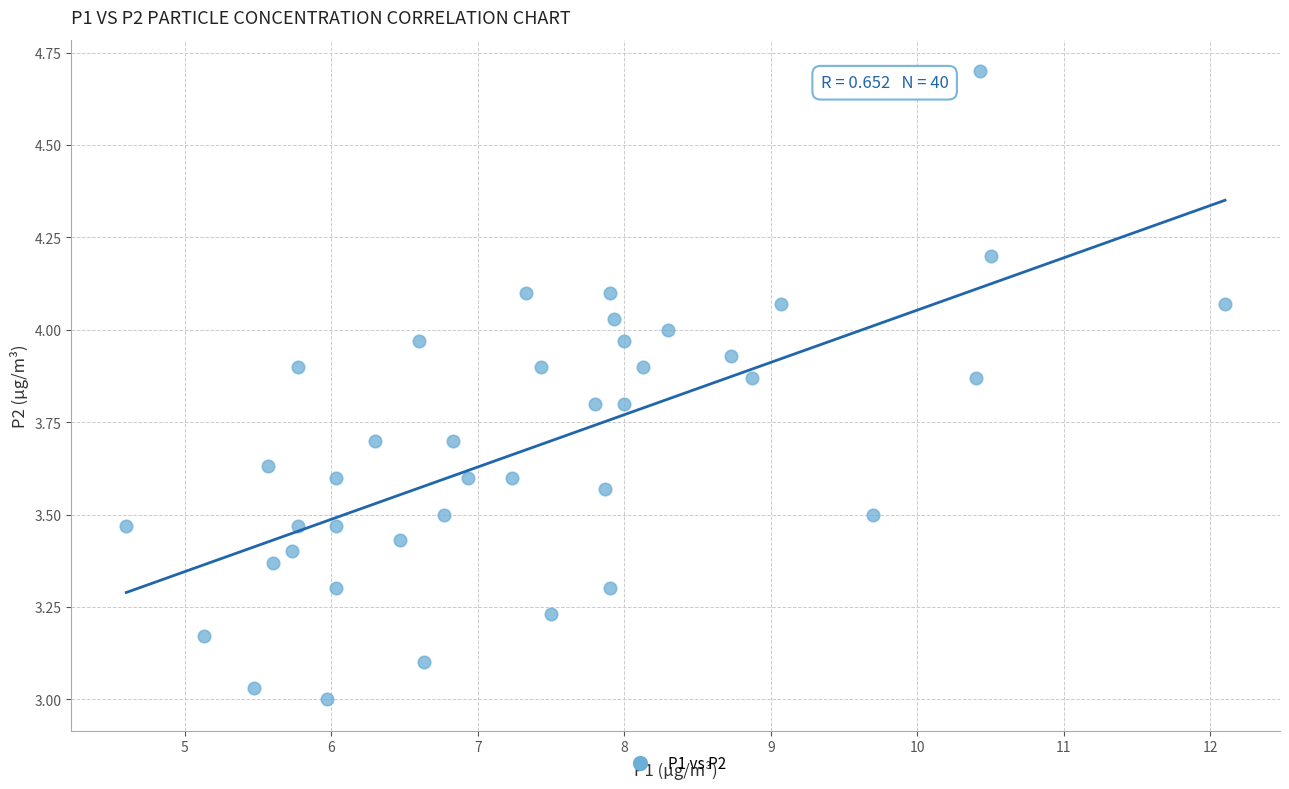

What is the range of X values (max minus min)?

7.5